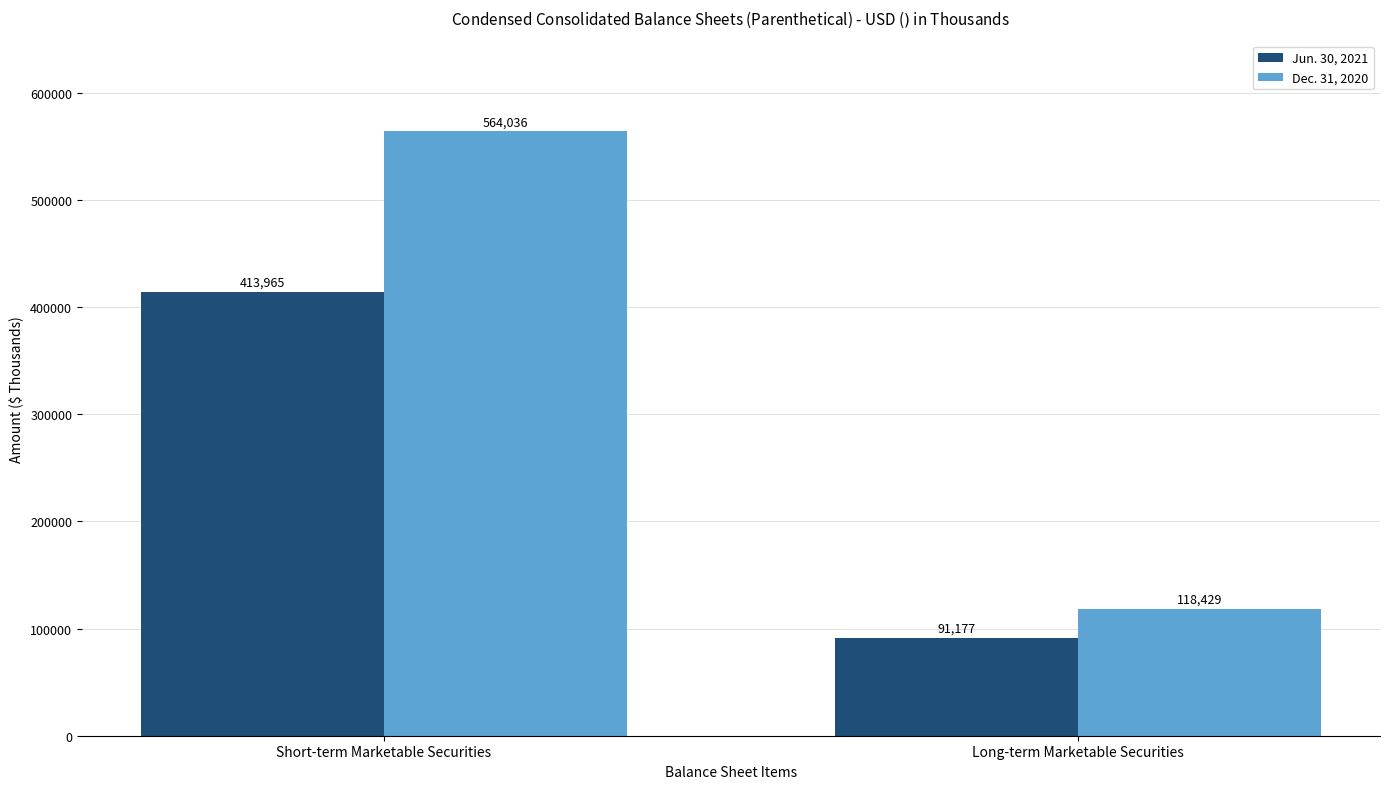

True or false: Dec. 31, 2020 has a value of 78581 at Long-term Marketable Securities.

False